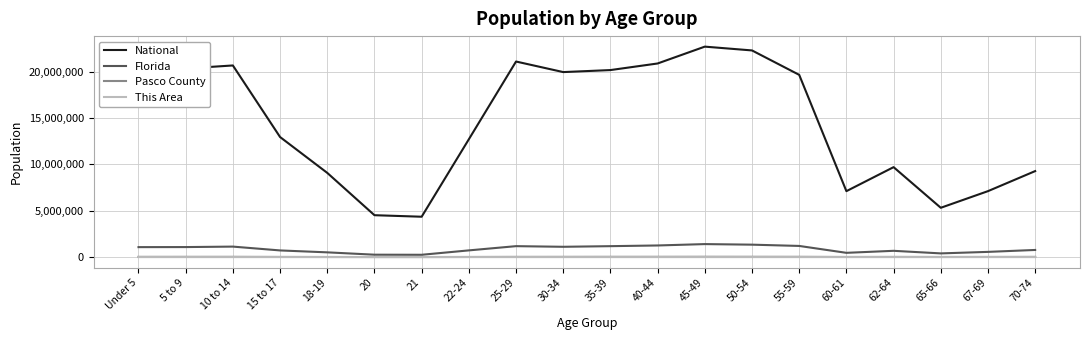

At which label is National closest to 13531442?

15 to 17